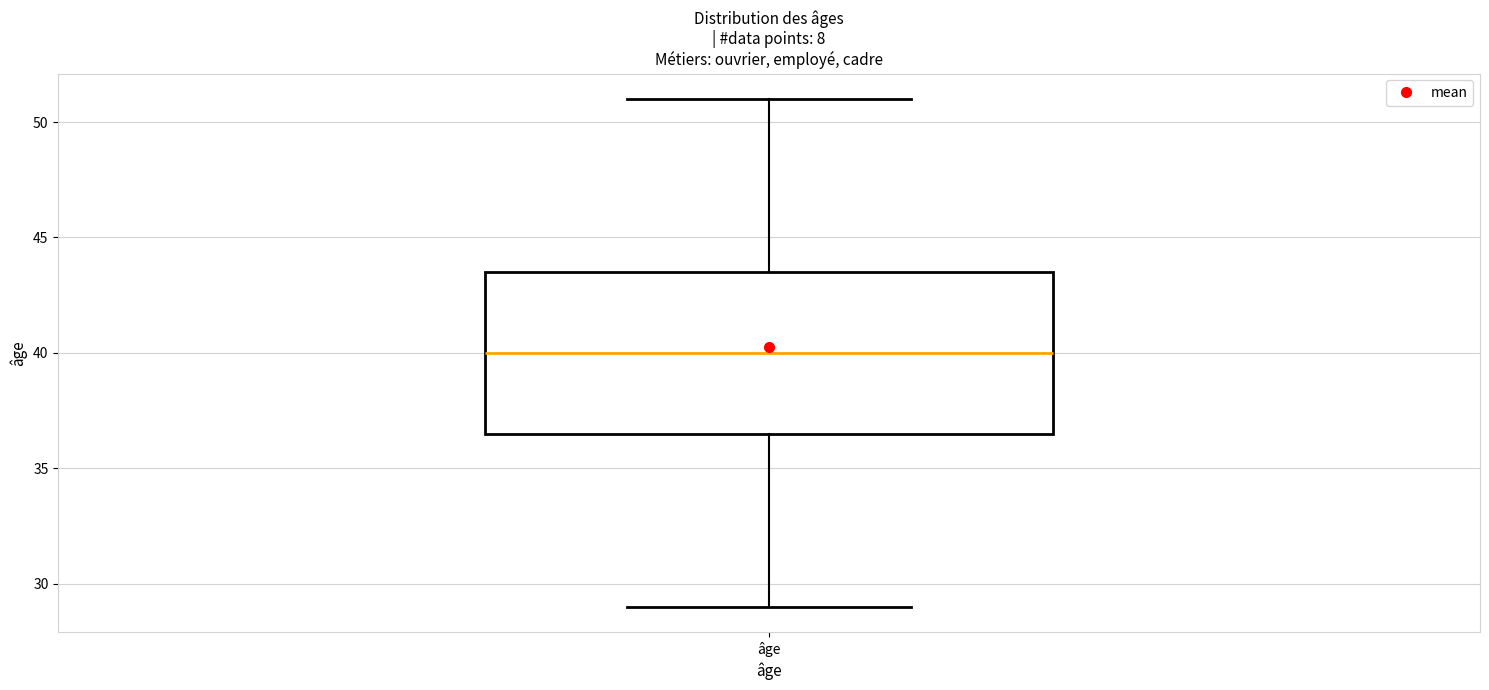

Transcribe this box plot: give where the median line is, the range the box spans, and where the two whiskers end, as read against the y-axis. The values are not printed on the chart, so give them approximately, as read against the axis.

median 40.0, box 36.5 to 43.5, whiskers 29.0 to 51.0